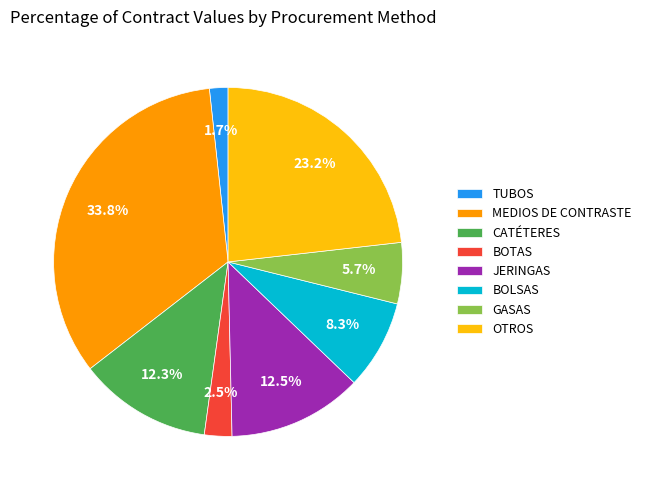

Is there any slice that represents more than half of the pie?

No